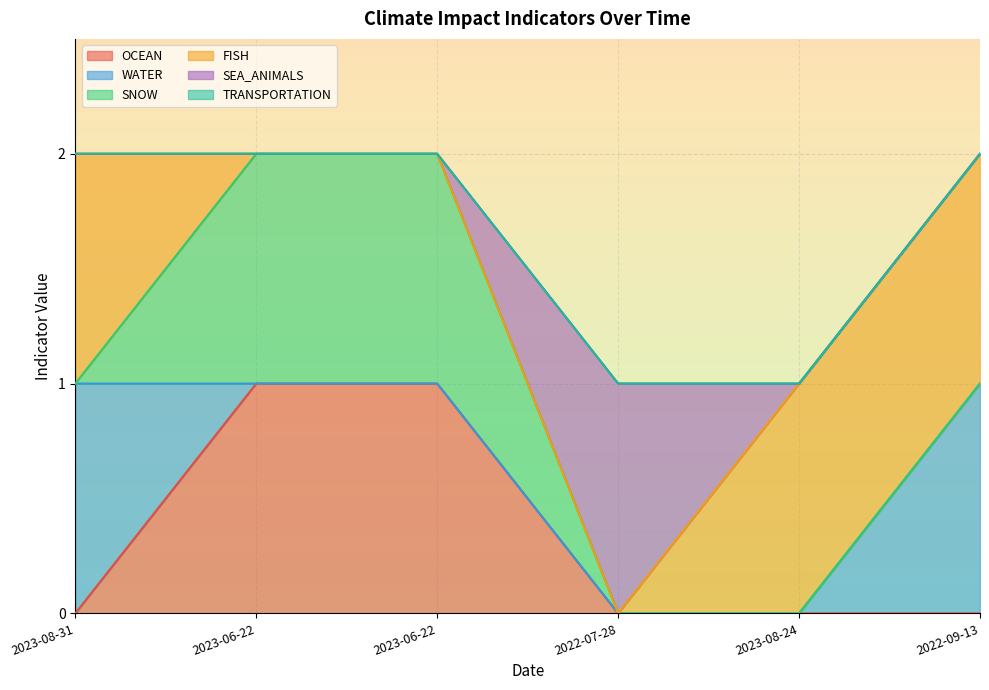

True or false: WATER and TRANSPORTATION cross at least once.

False